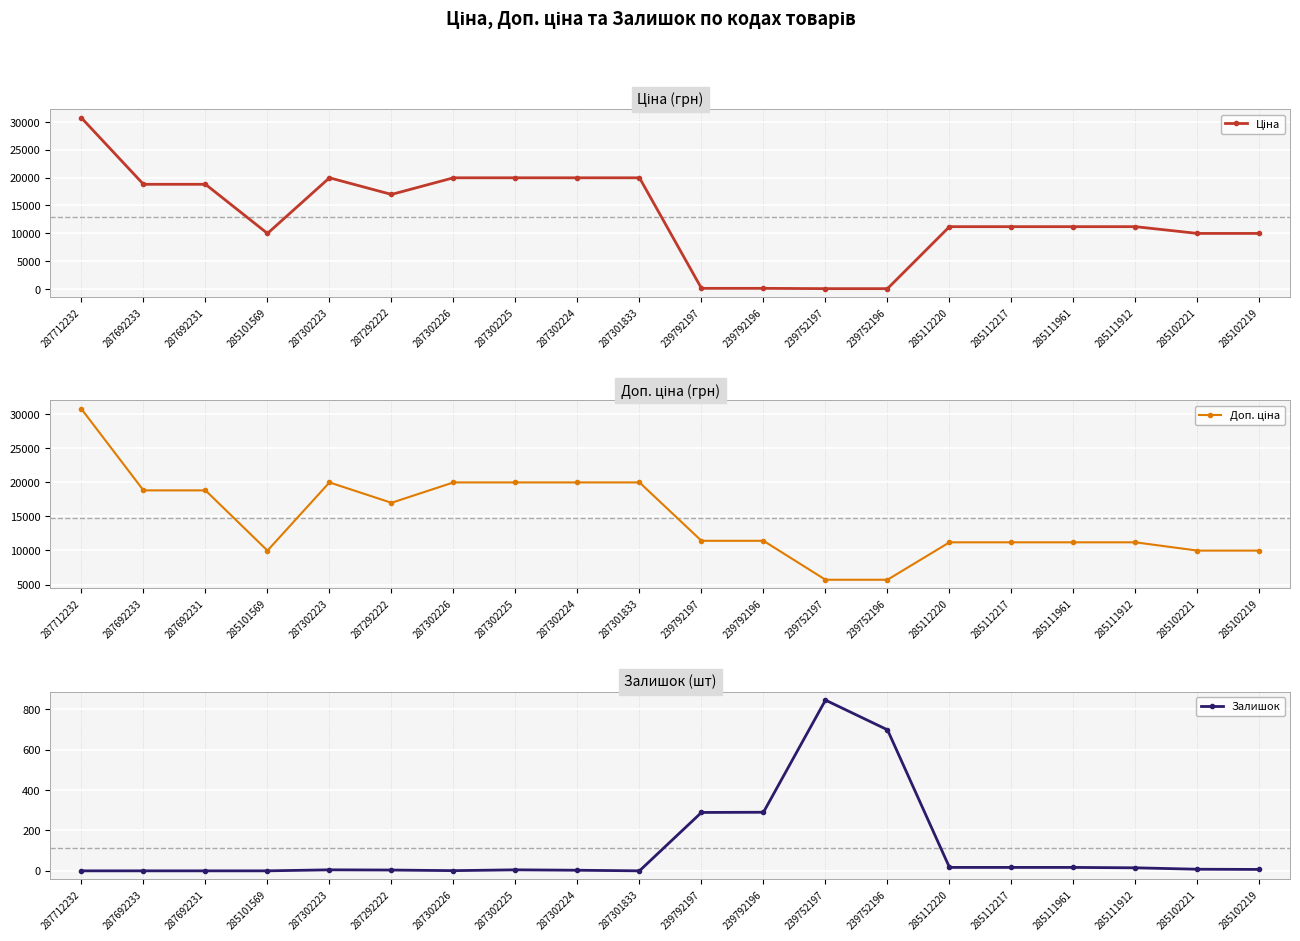

True or false: Доп. ціна and Залишок cross at least once.

False